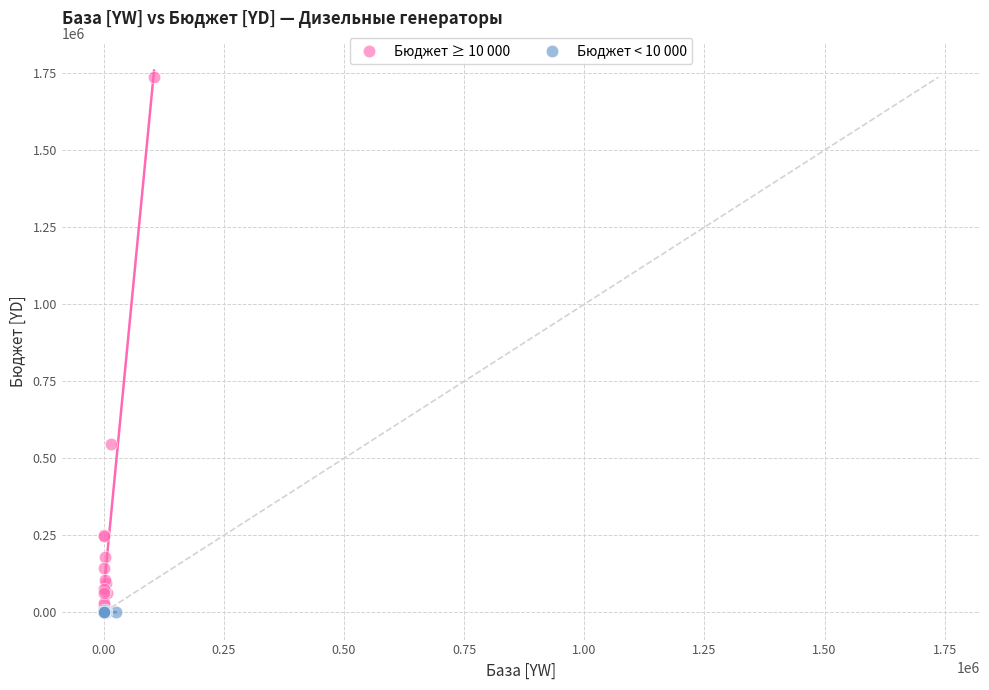

What are all the series names shown in the legend?

Бюджет ≥ 10 000, Бюджет < 10 000